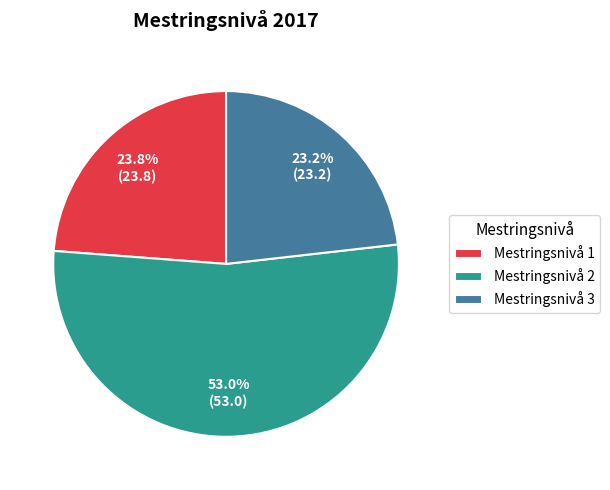

Does Mestringsnivå 3 account for over 50% of the chart?

No